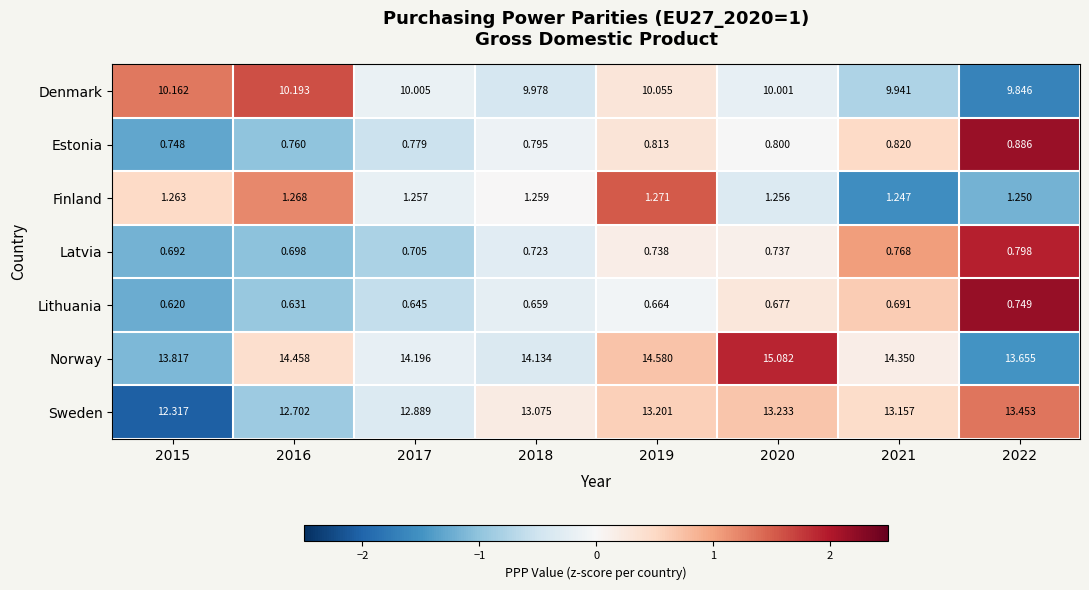

How many categories are shown in the chart?

8